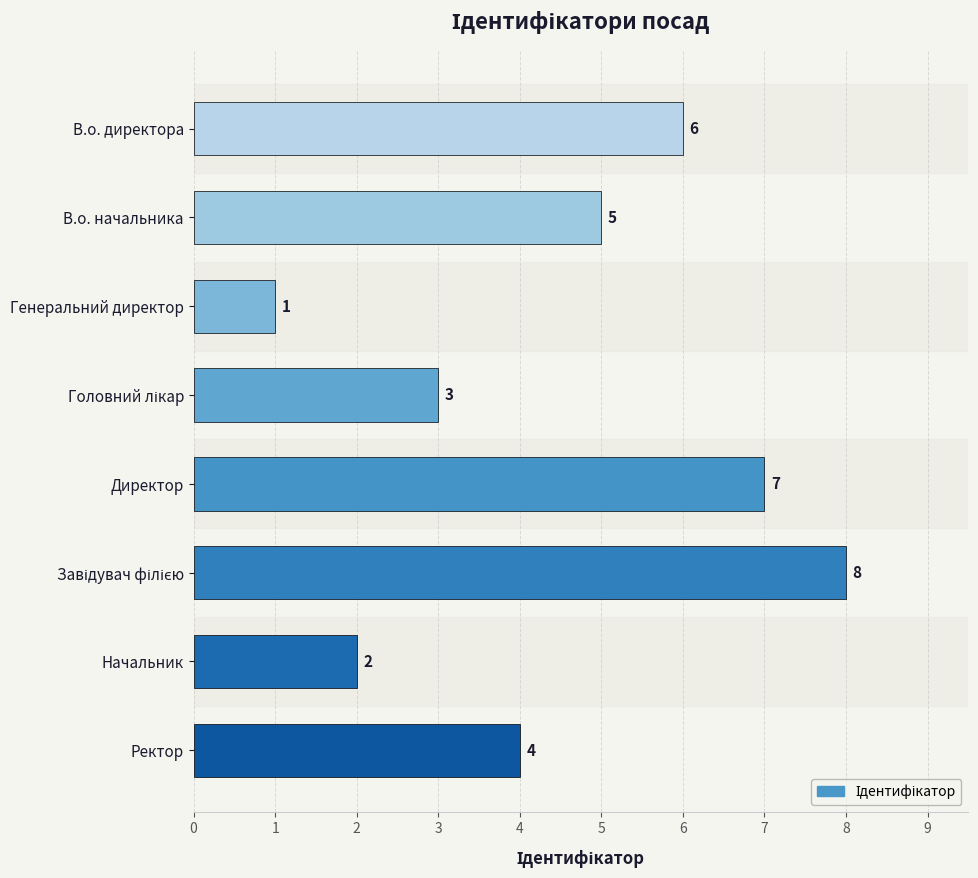

How many values are between 3 and 7?

5